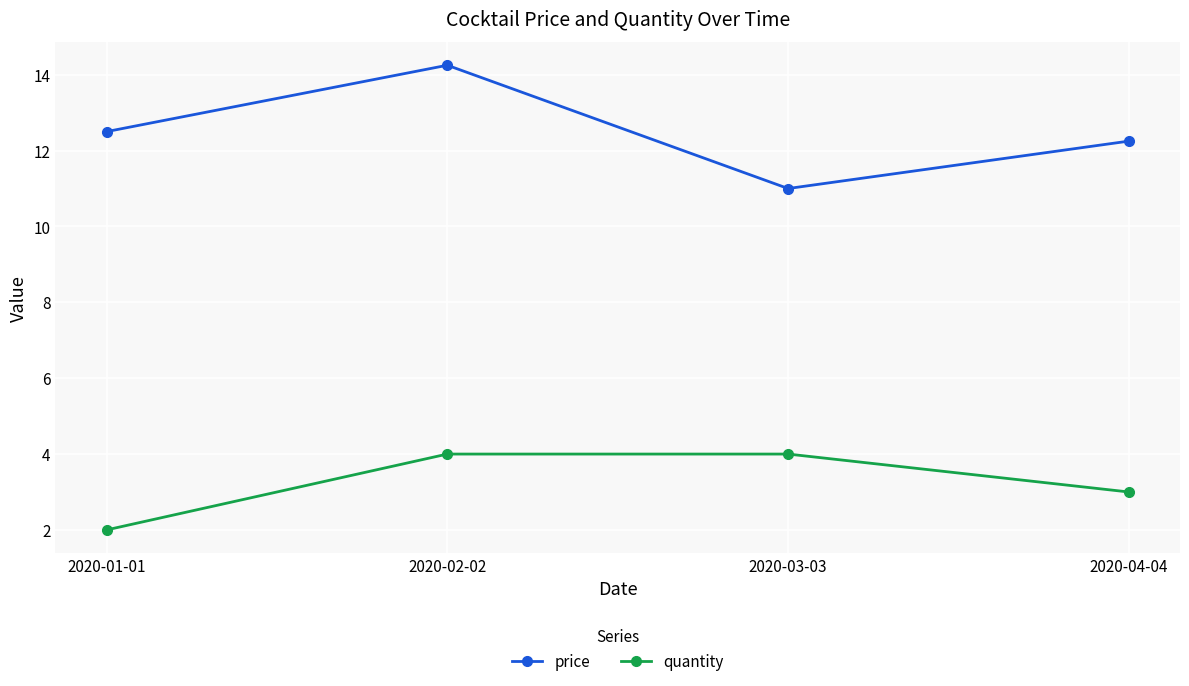

True or false: price and quantity intersect in this chart.

False